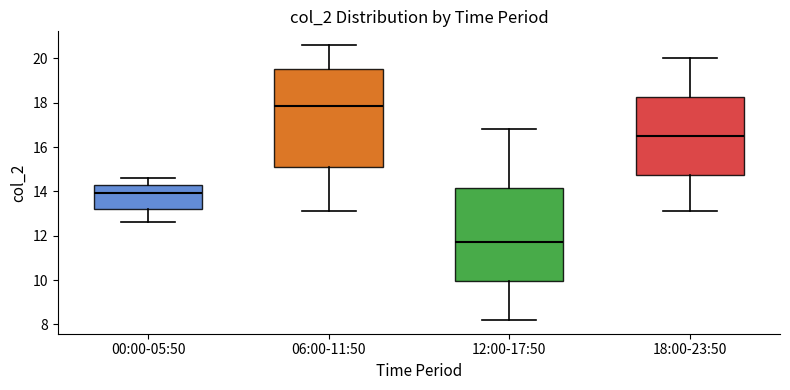

Where does the median line of the box for 00:00-05:50 sit on the y-axis? The values are not printed on the chart, so give them approximately, as read against the axis.

14.0